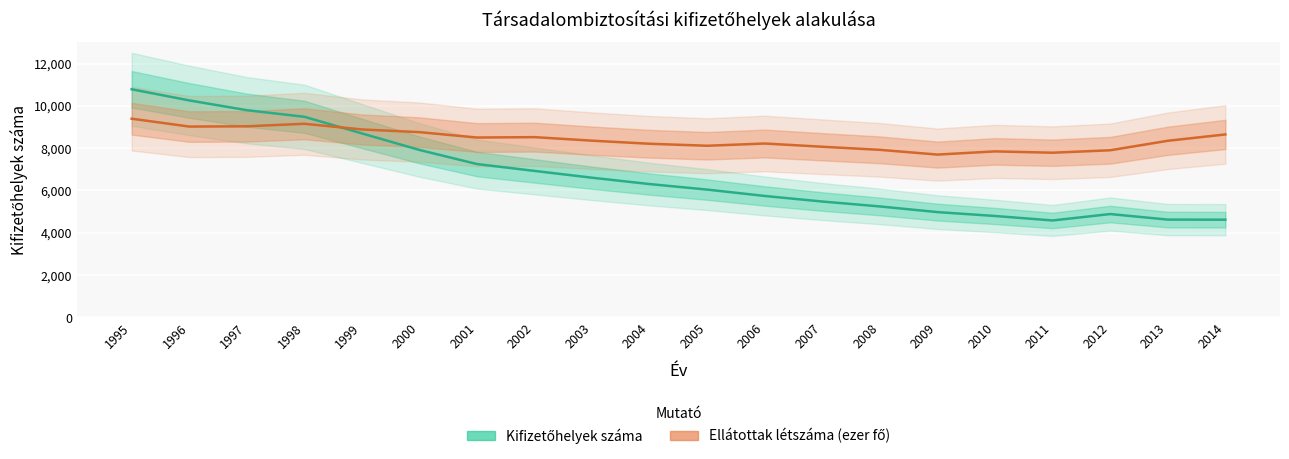

What is the value of the Kifizetőhelyek száma point at the 3rd from the left?

9794.0